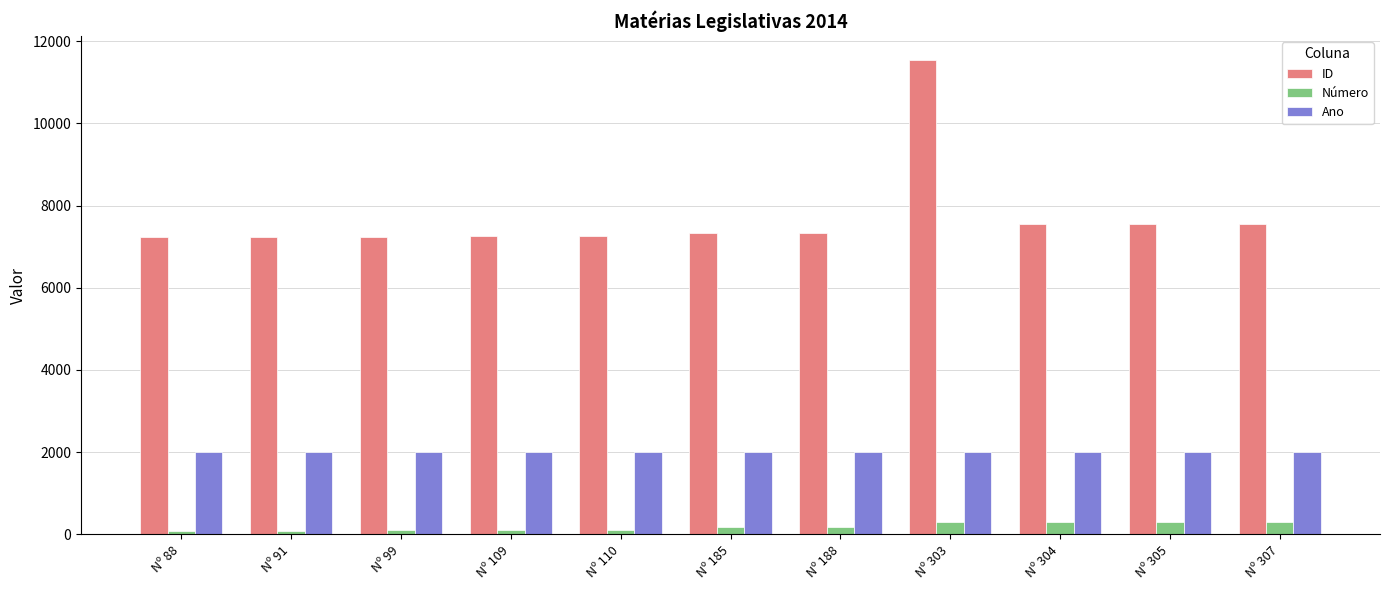

At which label does ID reach its peak?

Nº 303